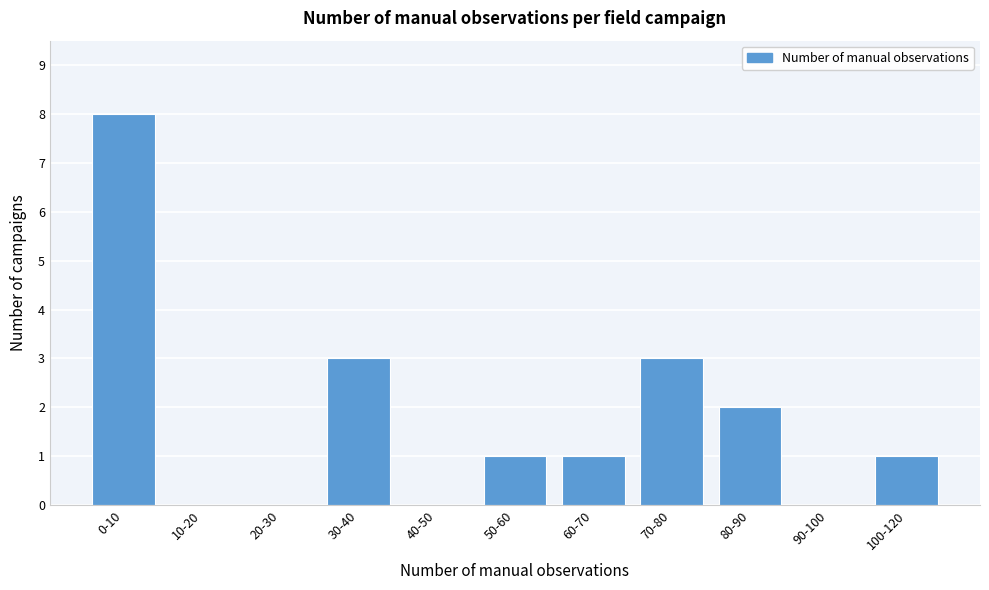

Reading left to right, extract all data points from this chart.

0-10=8	10-20=0	20-30=0	30-40=3	40-50=0	50-60=1	60-70=1	70-80=3	80-90=2	90-100=0	100-120=1